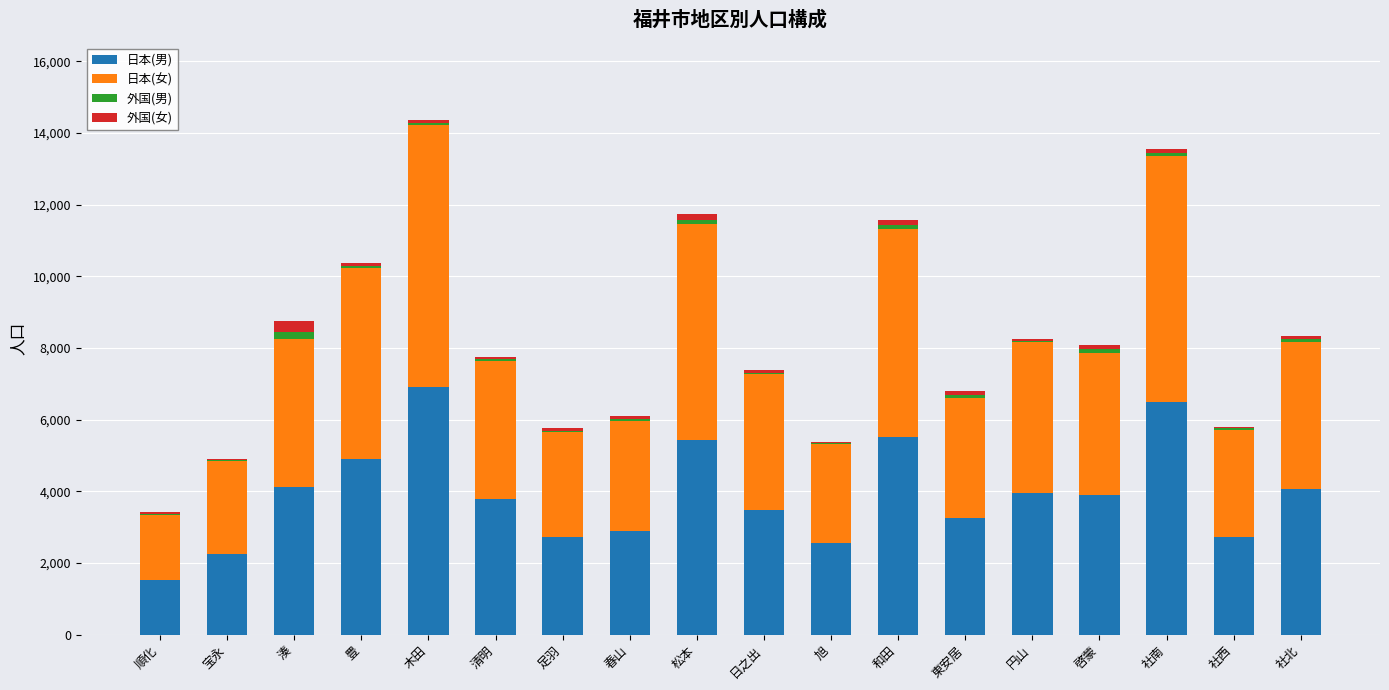

Are the bars grouped side by side (vs. stacked)?

No